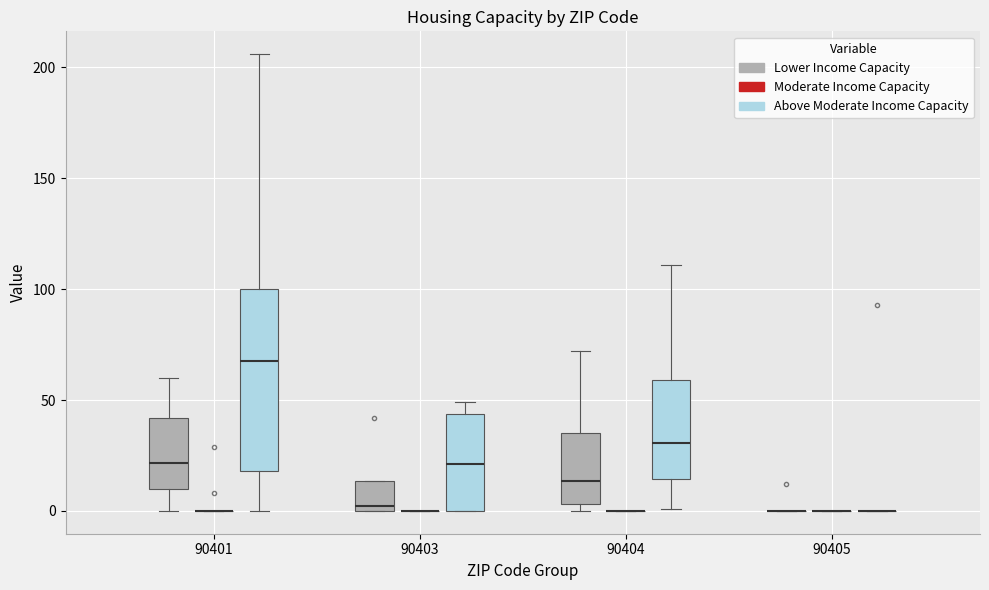

Reading left to right, transcribe this box plot: for each box, give where its median line is, the range the box spans, and where its two whiskers end, as read against the y-axis. The values are not printed on the chart, so give them approximately, as read against the axis.

90401 (Lower Income Capacity): median 20, box 10 to 40, whiskers 0 to 60
90401 (Moderate Income Capacity): box collapsed to a line at 0, whiskers 0 to 0
90401 (Above Moderate Income Capacity): median 70, box 20 to 100, whiskers 0 to 205
90403 (Lower Income Capacity): median 0 (just above the box's lower edge), box 0 to 15, whiskers 0 to 15
90403 (Moderate Income Capacity): box collapsed to a line at 0, whiskers 0 to 0
90403 (Above Moderate Income Capacity): median 20, box 0 to 45, whiskers 0 to 50
90404 (Lower Income Capacity): median 15, box 5 to 35, whiskers 0 to 70
90404 (Moderate Income Capacity): box collapsed to a line at 0, whiskers 0 to 0
90404 (Above Moderate Income Capacity): median 30, box 15 to 60, whiskers 0 to 110
90405 (Lower Income Capacity): box collapsed to a line at 0, whiskers 0 to 0
90405 (Moderate Income Capacity): box collapsed to a line at 0, whiskers 0 to 0
90405 (Above Moderate Income Capacity): box collapsed to a line at 0, whiskers 0 to 0